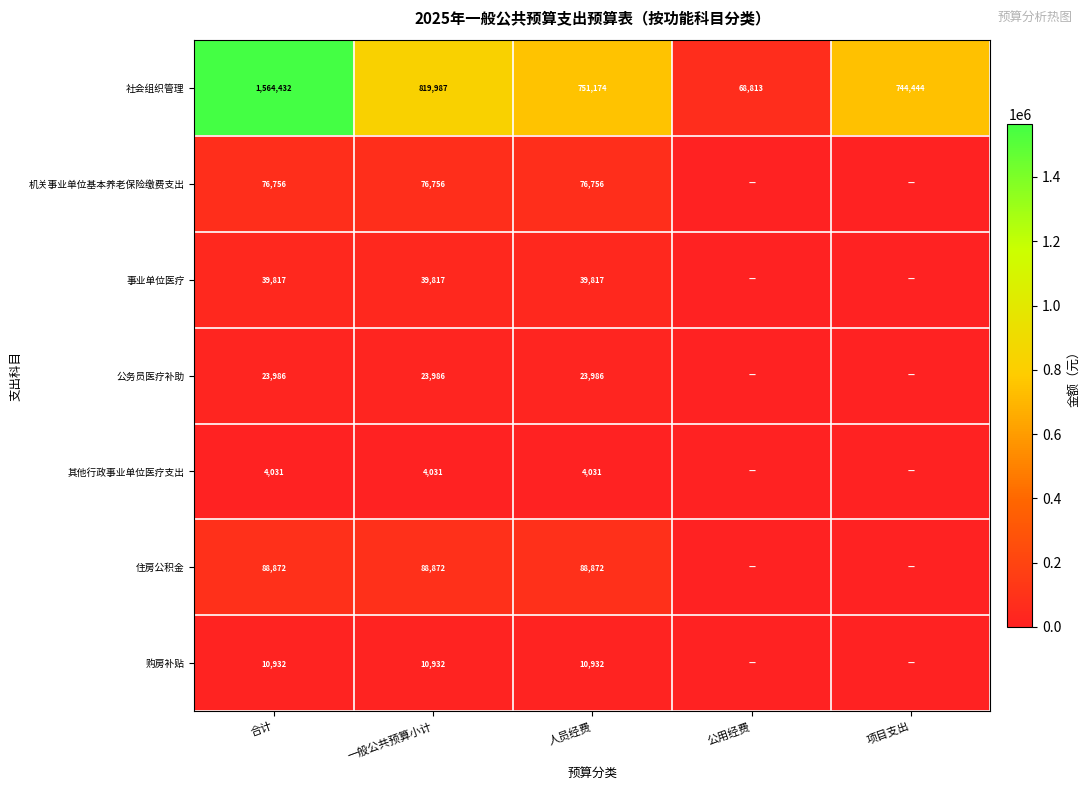

Is the value of 社会组织管理 at 公用经费 greater than the value of 其他行政事业单位医疗支出 at 一般公共预算小计?

Yes